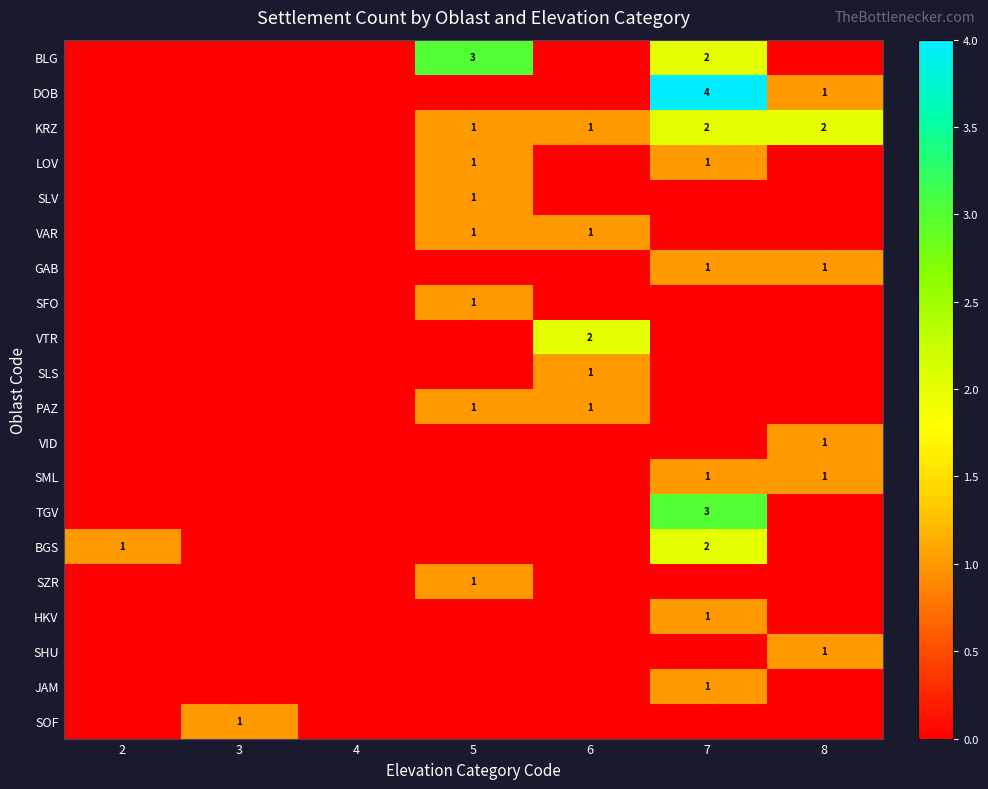

True or false: LOV has a value of 0 at 5.

False